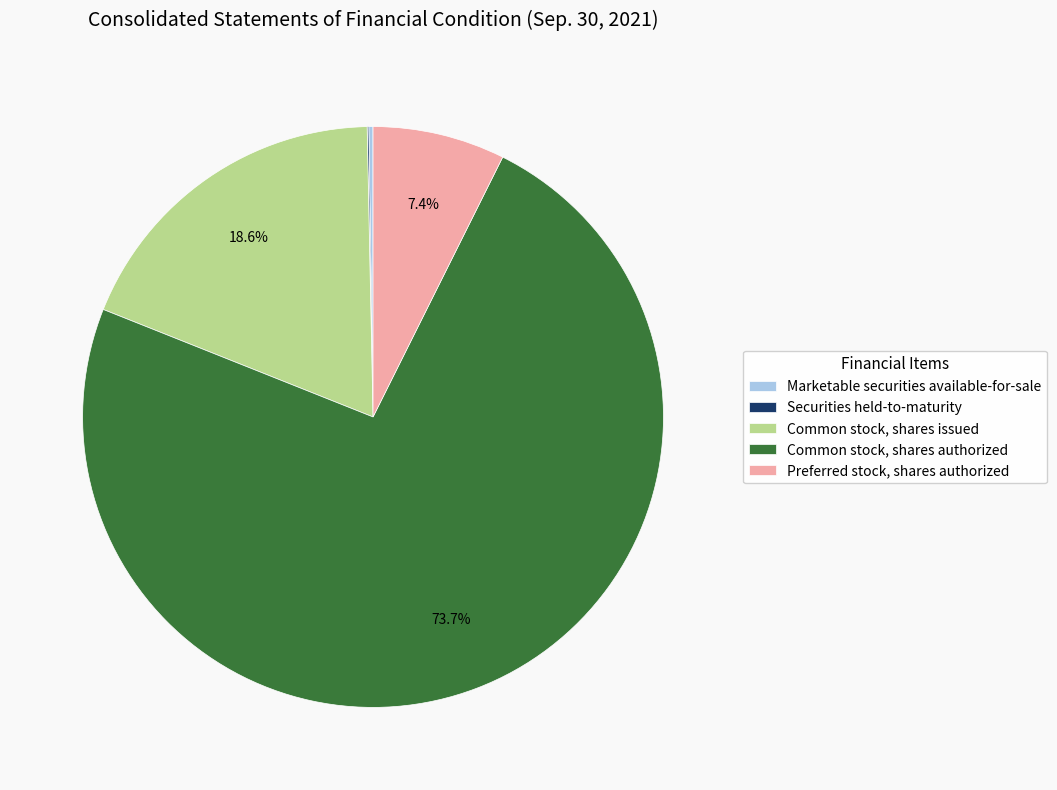

Is there a majority slice in this chart?

Yes